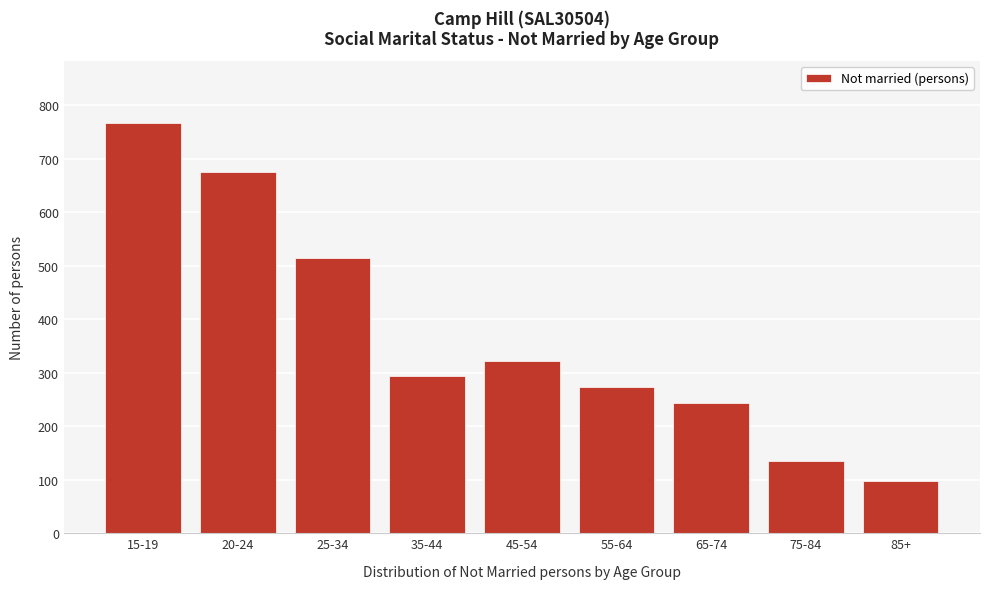

Reading left to right, transcribe all the data shown in this chart.

15-19=768	20-24=675	25-34=515	35-44=294	45-54=323	55-64=273	65-74=243	75-84=135	85+=98